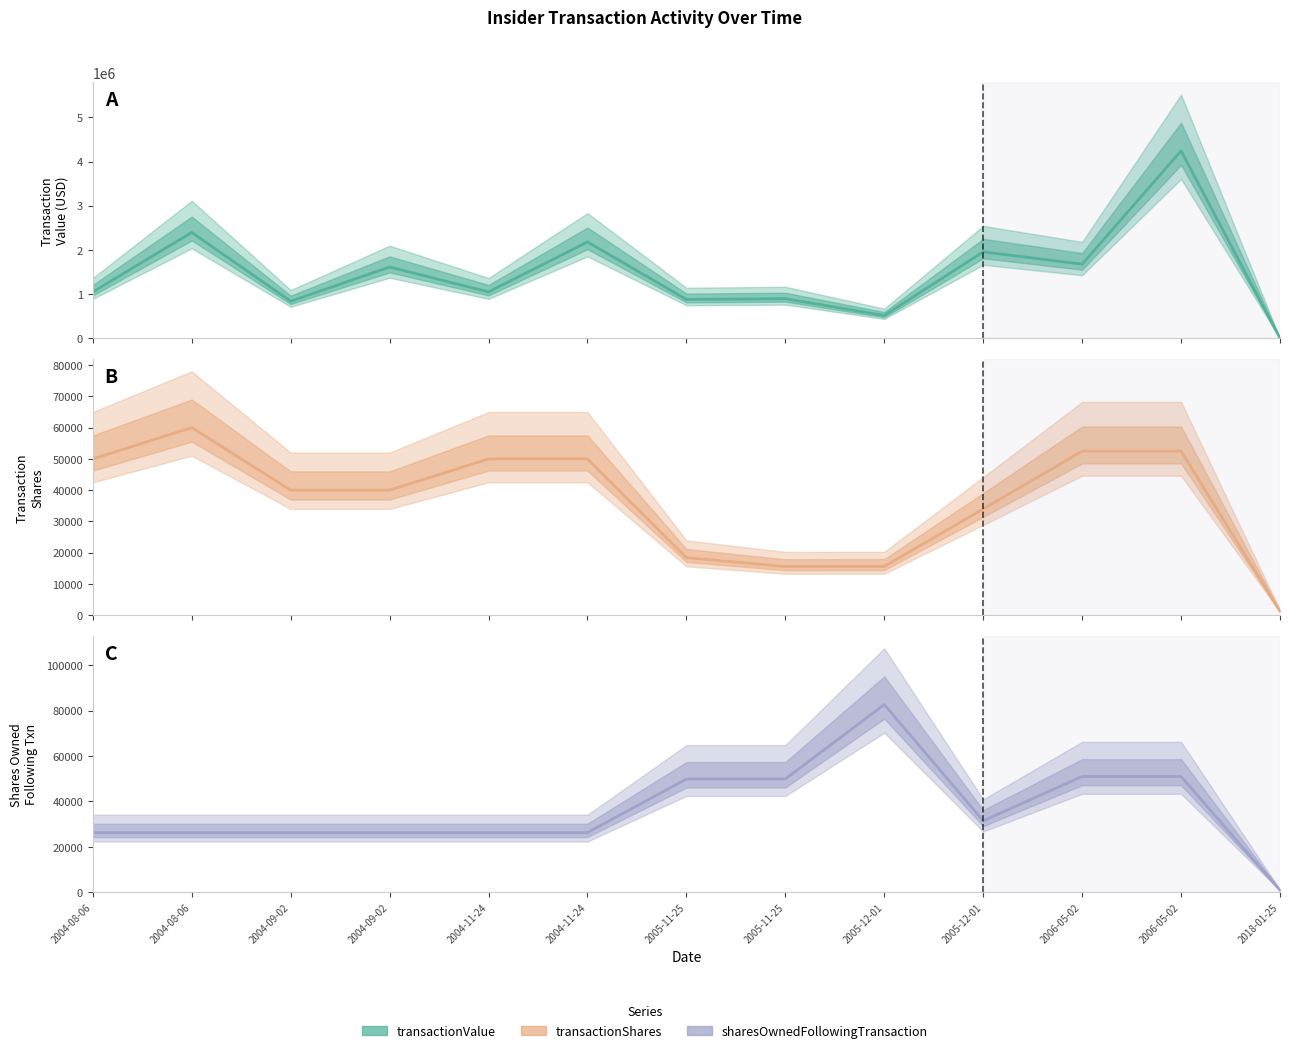

The transactionShares series shows 68000 at 2004-09-02. True or false?

False